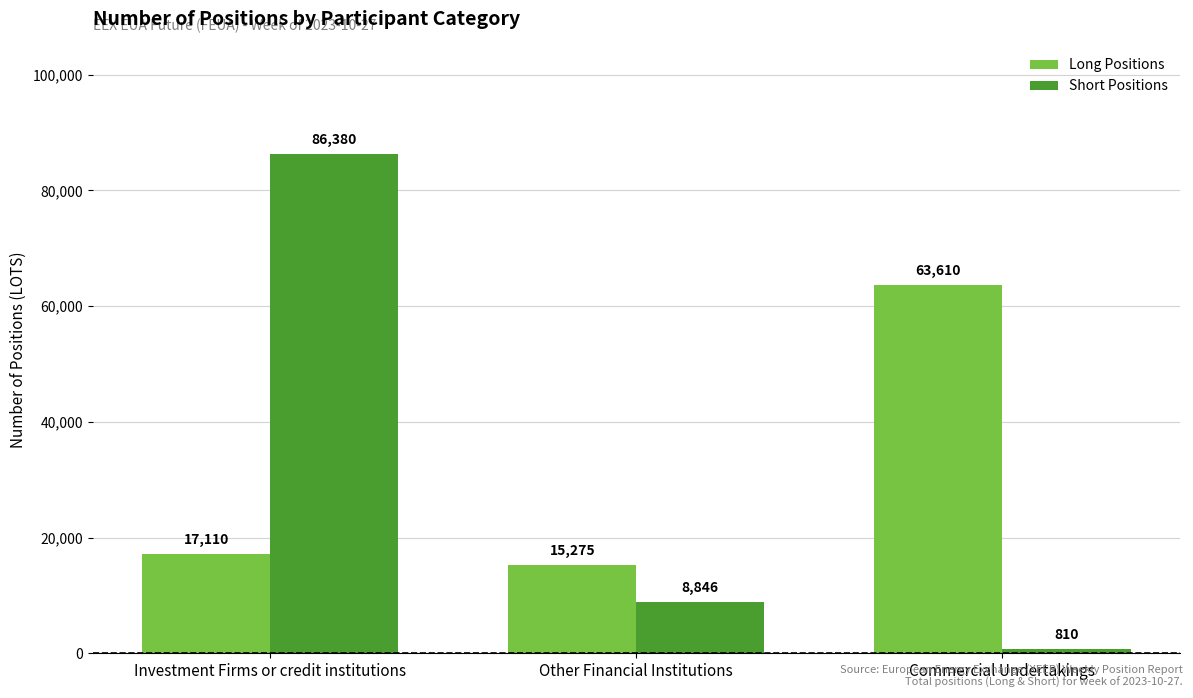

Which category has the lowest value across all series?

Commercial Undertakings